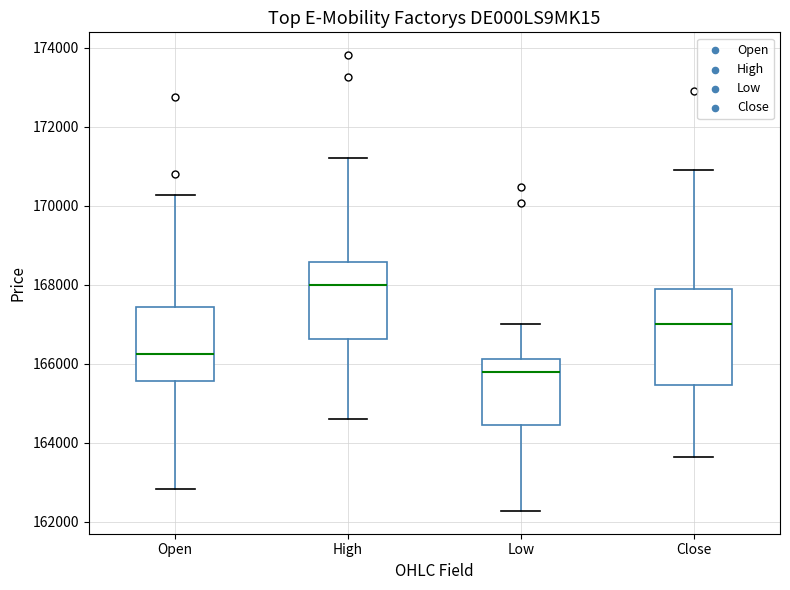

Where does the upper whisker of the box for Low end on the y-axis? The values are not printed on the chart, so give them approximately, as read against the axis.

167000